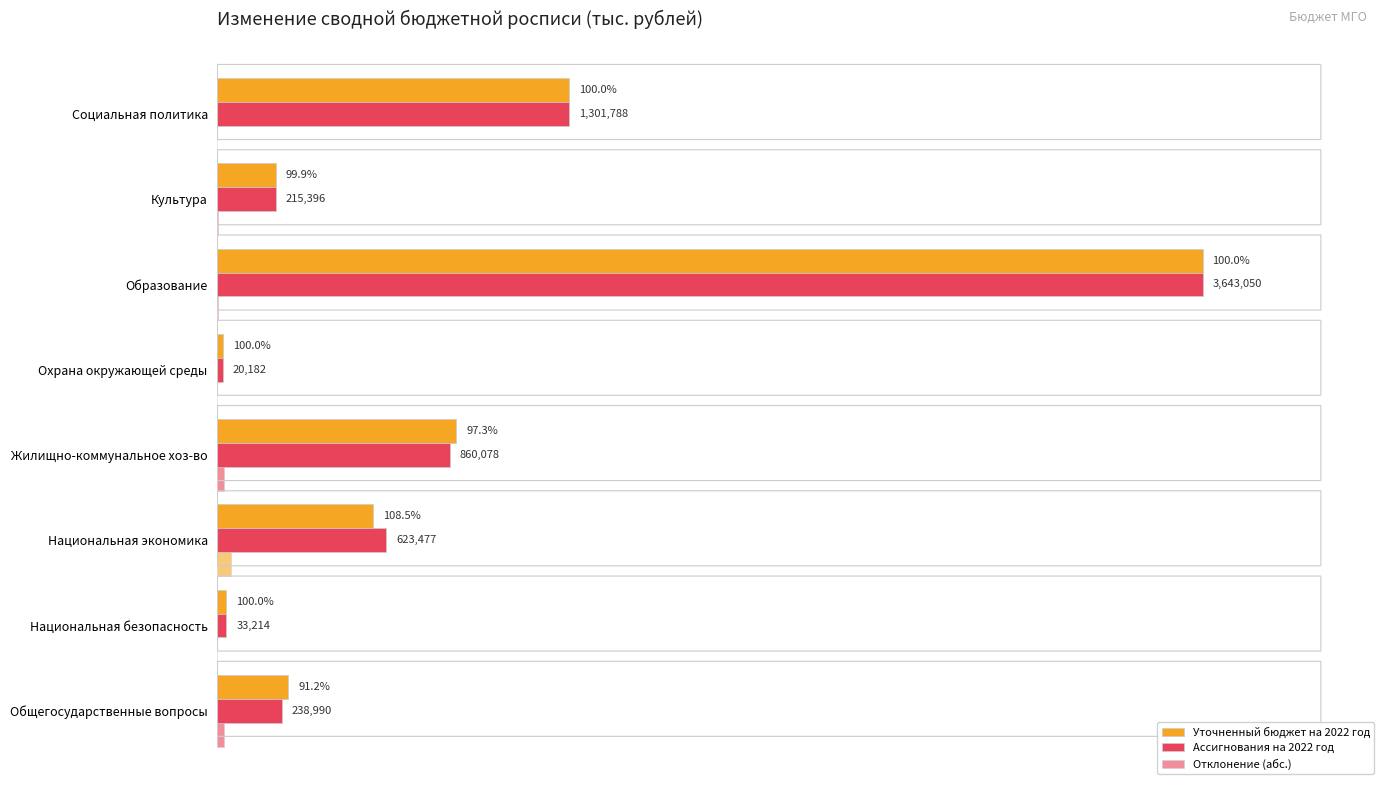

At how many categories does at least one series exceed 2974961?

1